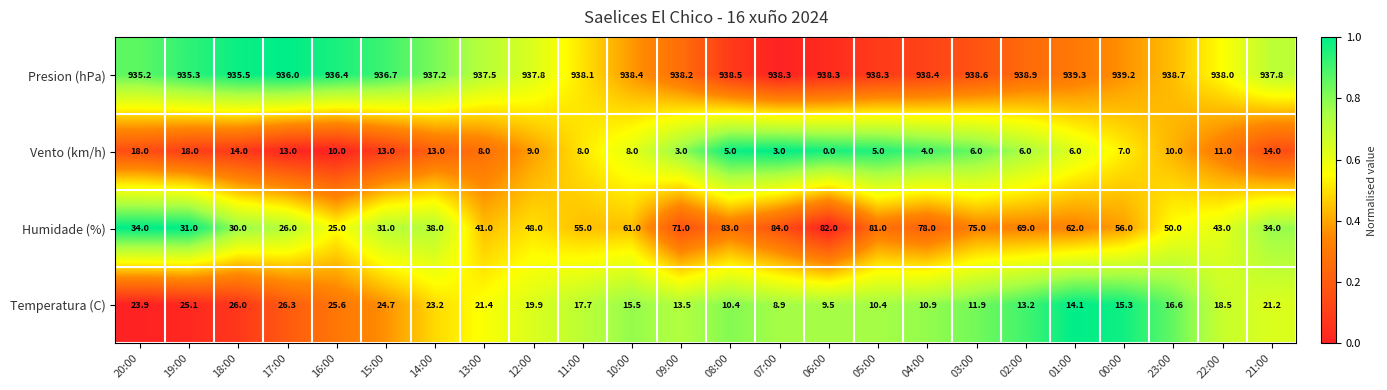

How many data points does each series have?

24